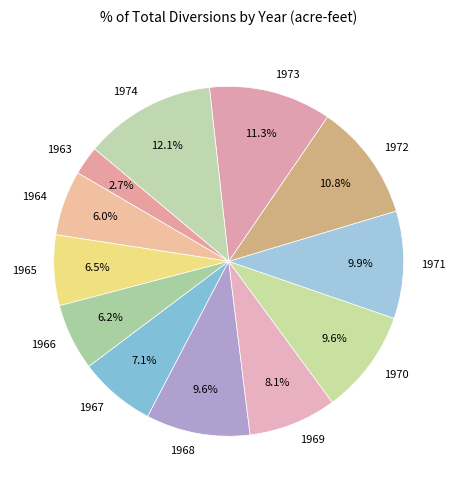

Is there any slice that represents more than half of the pie?

No